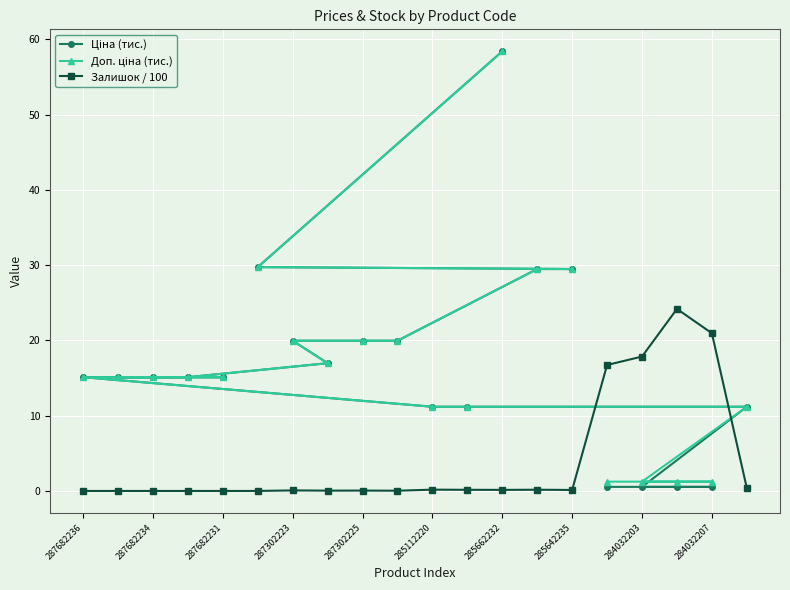

Which series has the largest total across all categories?

Доп. ціна (тис.)